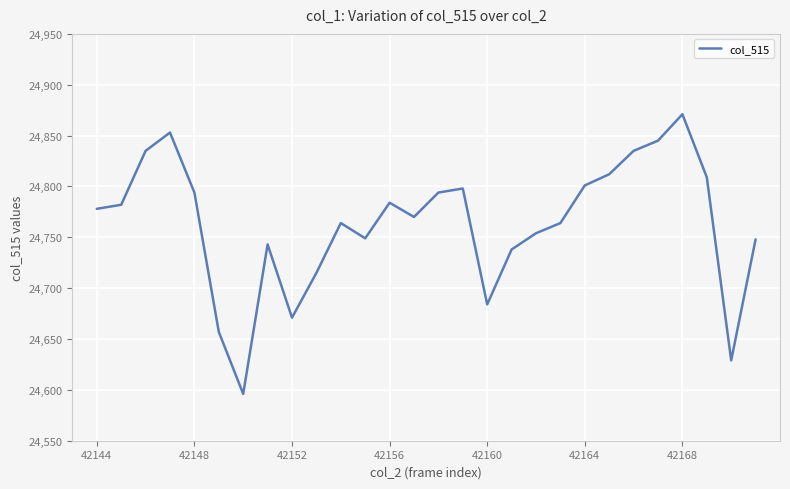

What is the difference between the maximum and minimum values?

275